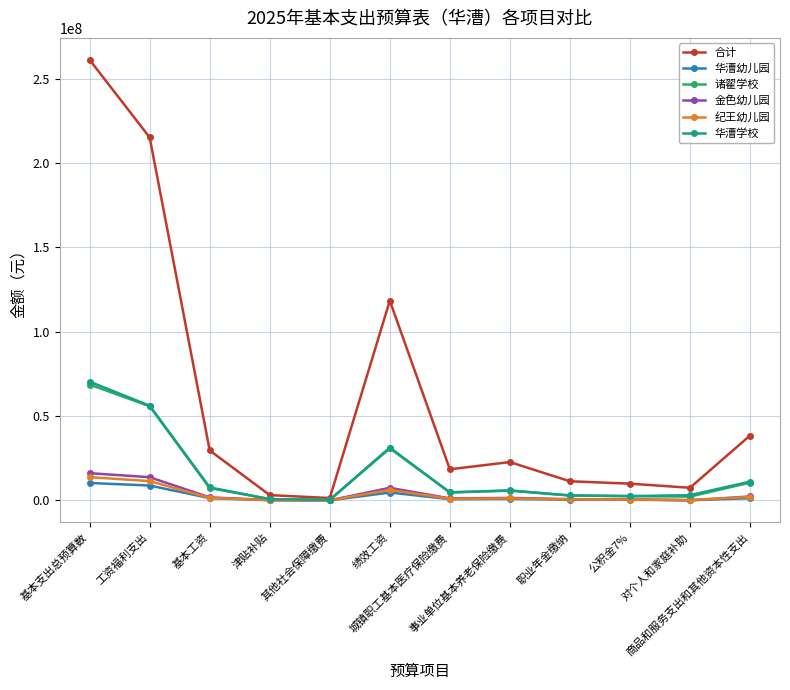

Which series has the largest total across all categories?

合计